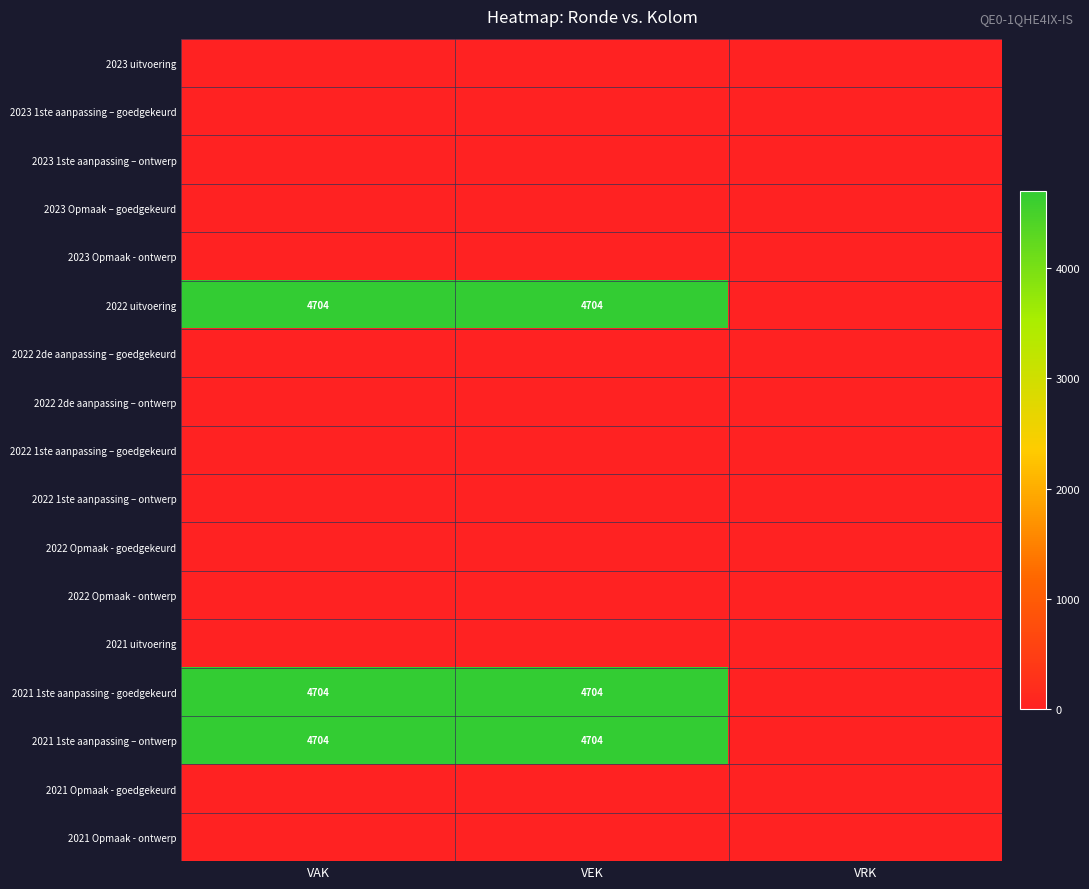

True or false: 2022 uitvoering has a value of 4704 at VAK.

True